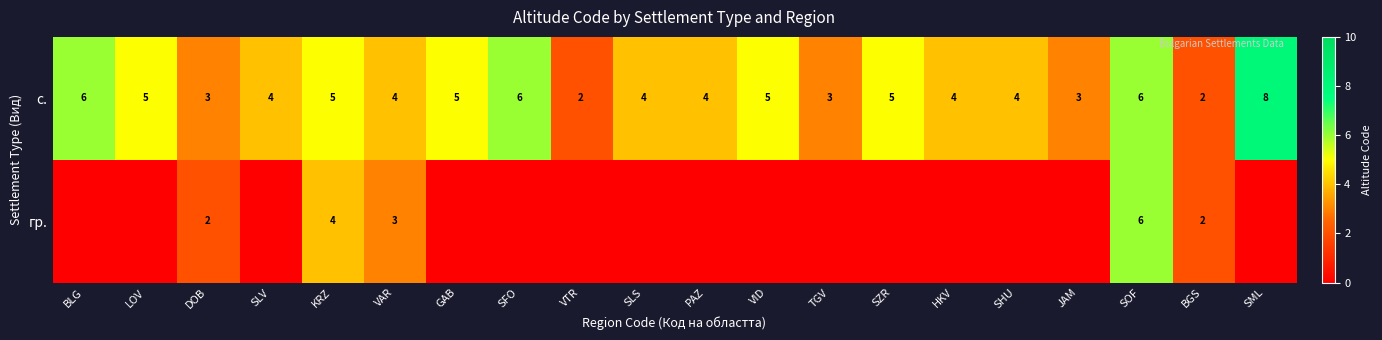

At which category is the sum across all series the highest?

SOF